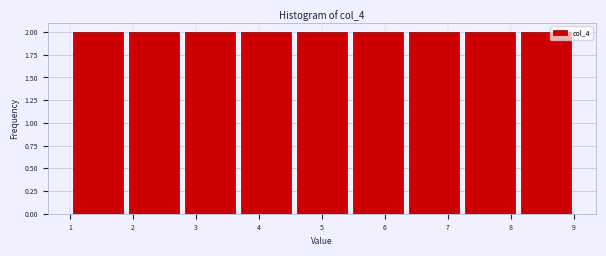

Reading left to right, transcribe this chart: for each bar, give the range it covers on the x-axis and its height. Neither the bar edges nor the heights are printed on the chart, so give them approximately, as read against the axes.

1.0 to 1.9: 2
1.9 to 2.8: 2
2.8 to 3.7: 2
3.7 to 4.6: 2
4.6 to 5.4: 2
5.4 to 6.3: 2
6.3 to 7.2: 2
7.2 to 8.1: 2
8.1 to 9.0: 2